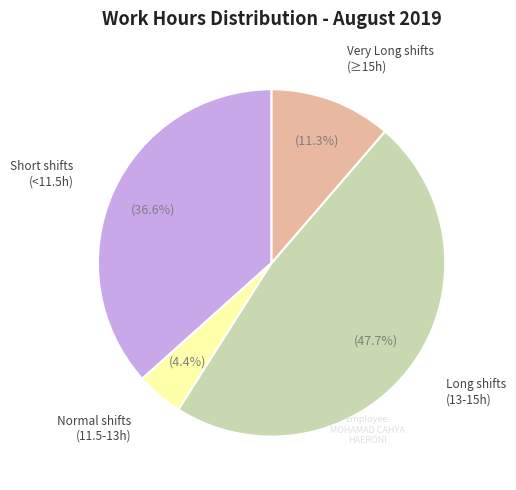

Is there any slice that represents more than half of the pie?

No